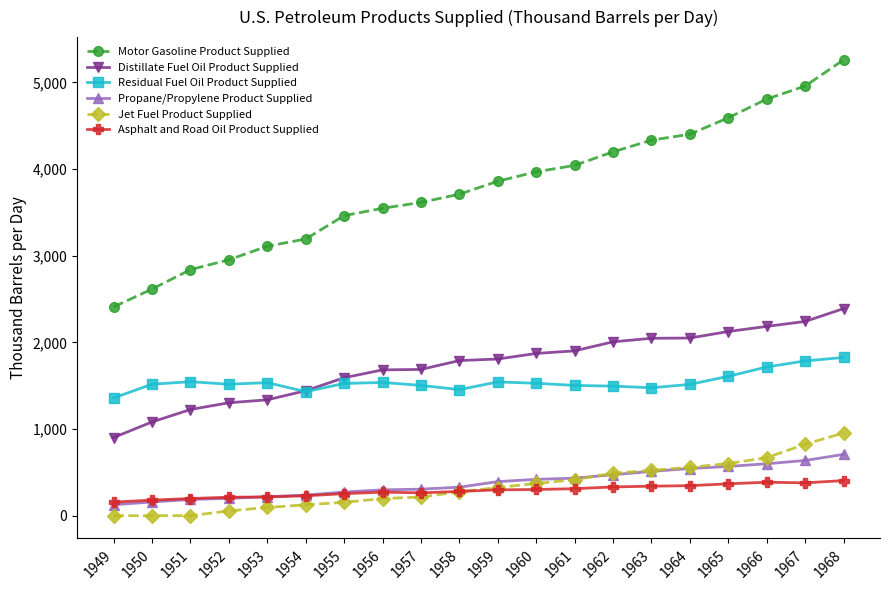

At which category is the sum across all series the highest?

1968